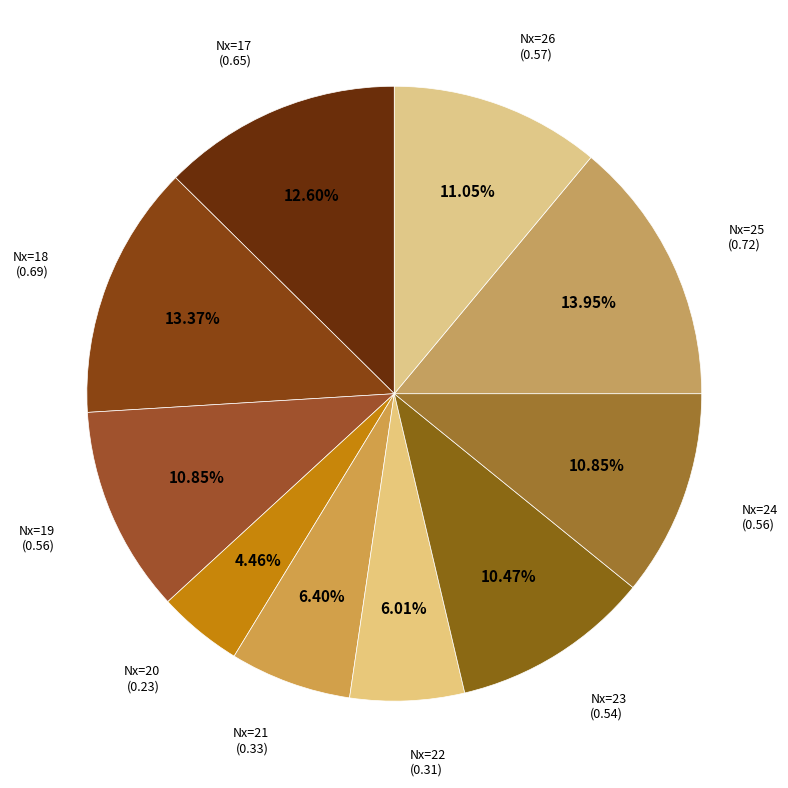

Does any single category account for the majority?

No